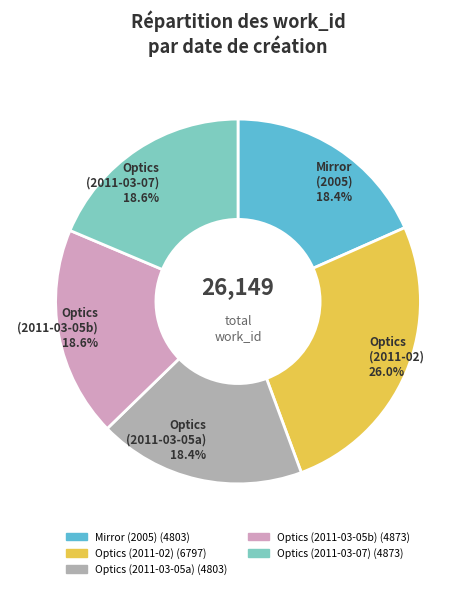

Is there a majority slice in this chart?

No